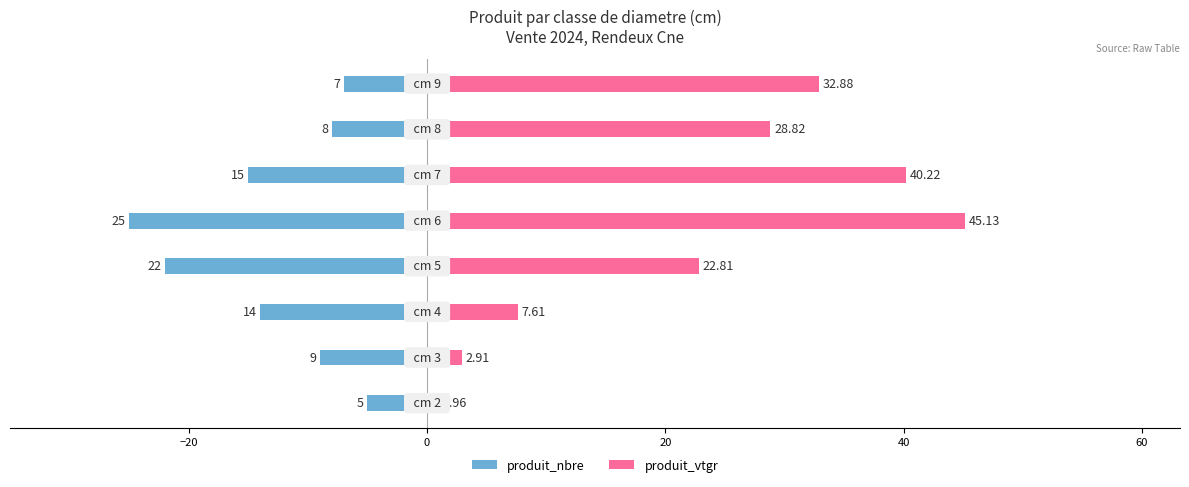

How many series are shown in this chart?

2